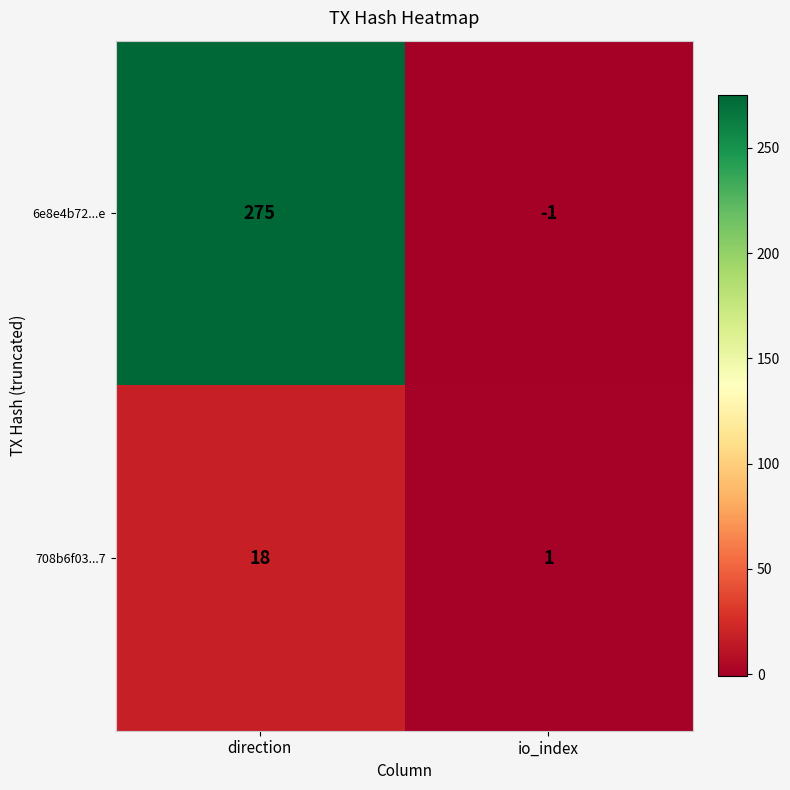

What is the maximum value shown in the chart?

275